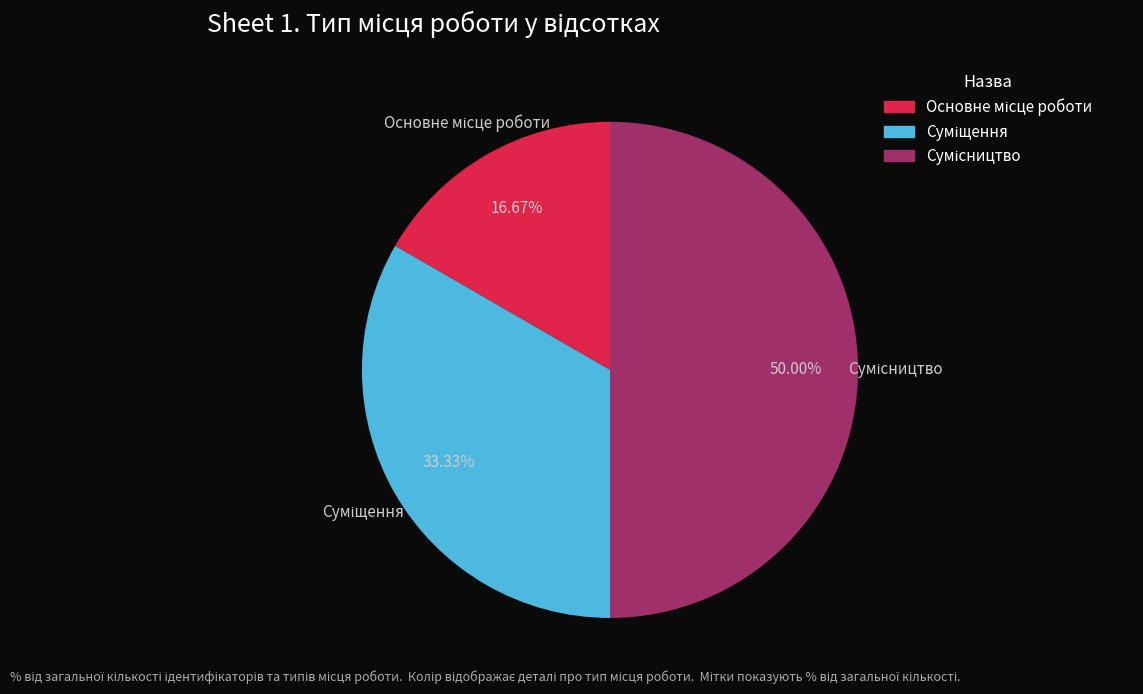

Rank the categories by value from lowest to highest.

Основне місце роботи, Суміщення, Сумісництво